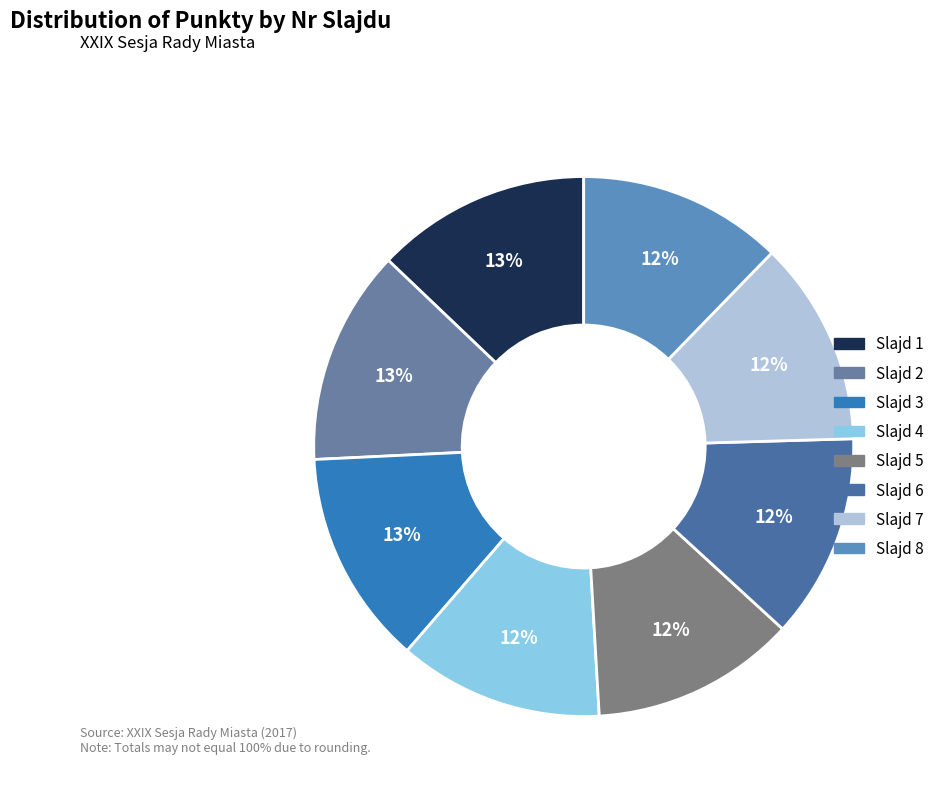

To the nearest percent, what is the difference between the largest and smallest slice percentages?

1%